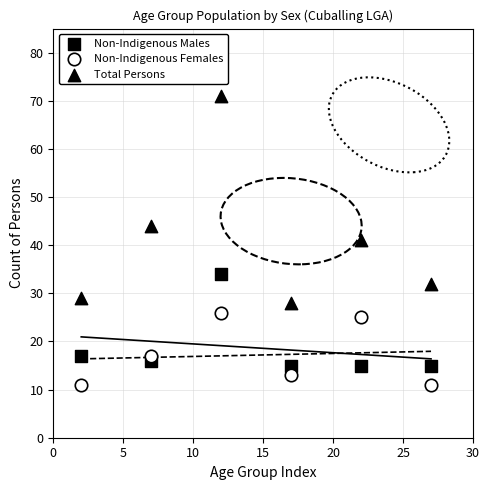

How many points are shown in the scatter plot?

18